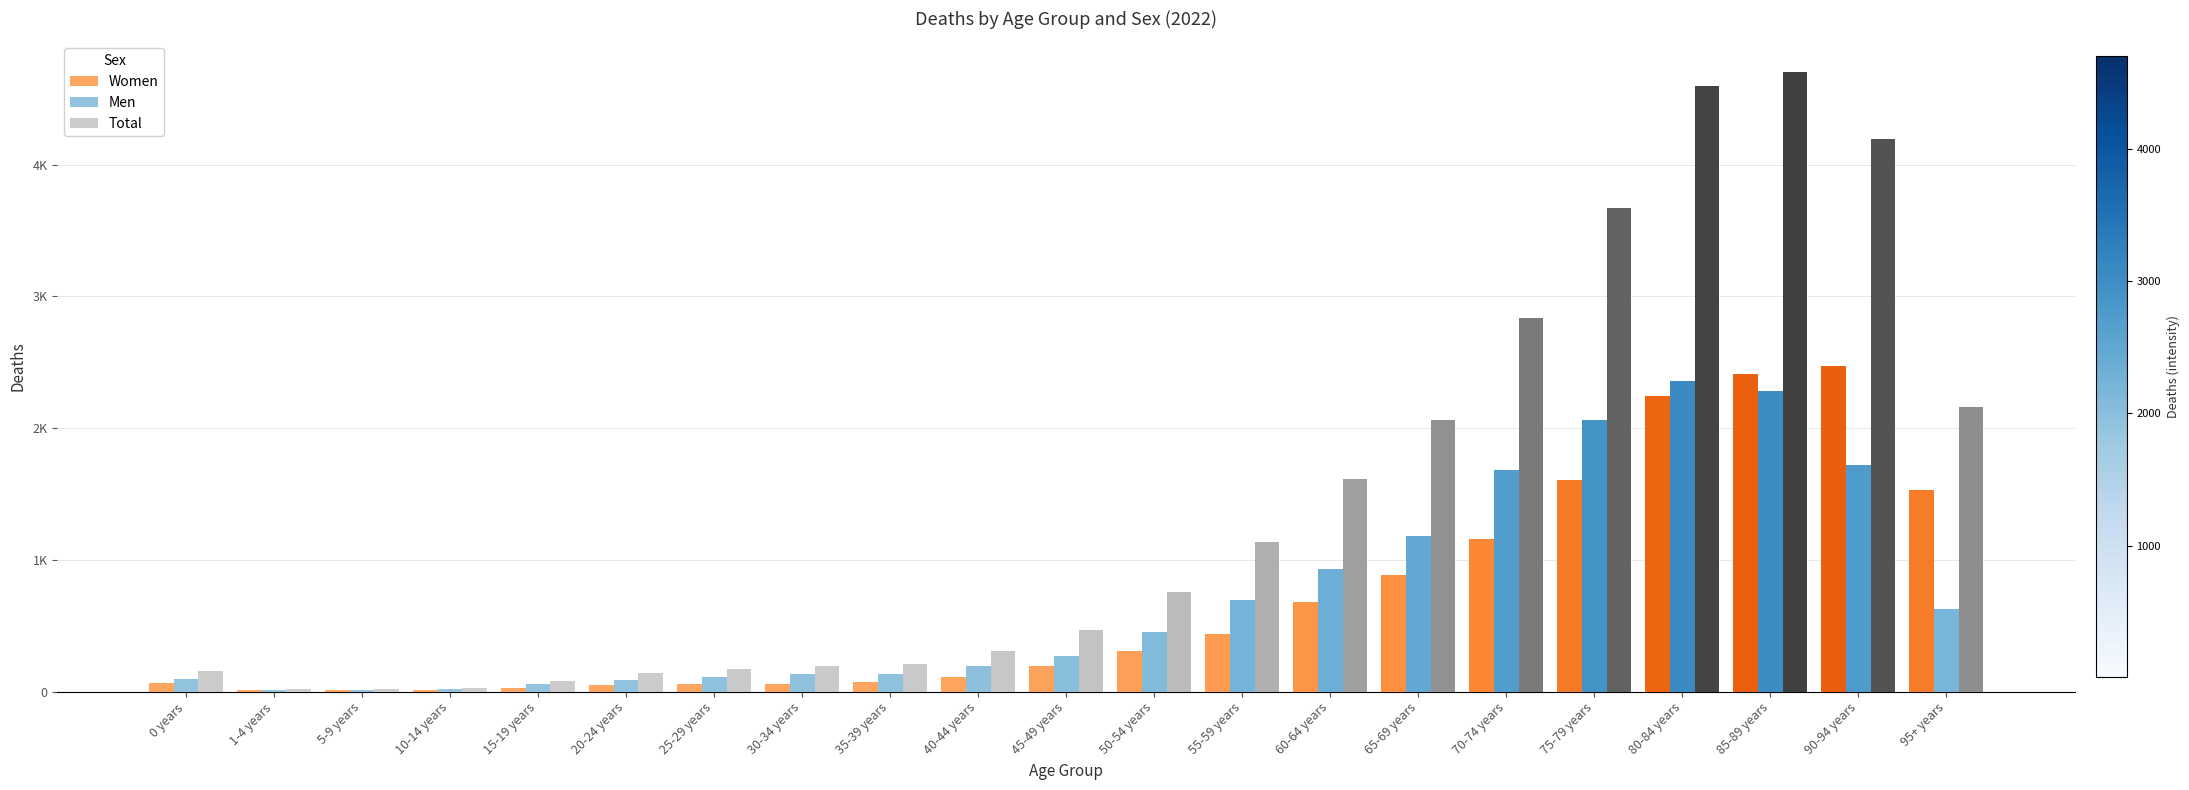

Does the chart contain stacked bars?

No